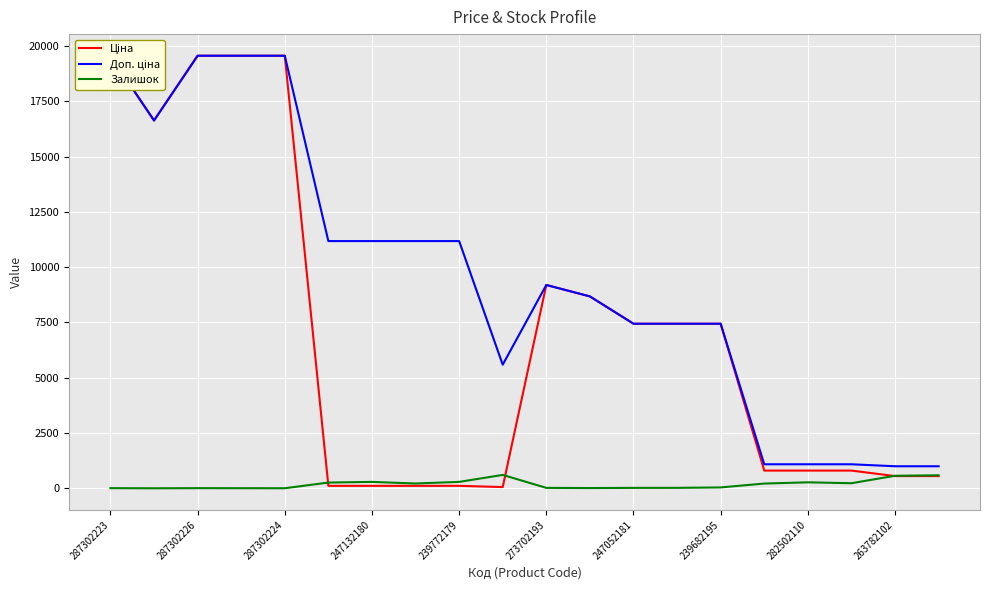

Which series changed the most between 287302223 and 247132180?

Ціна